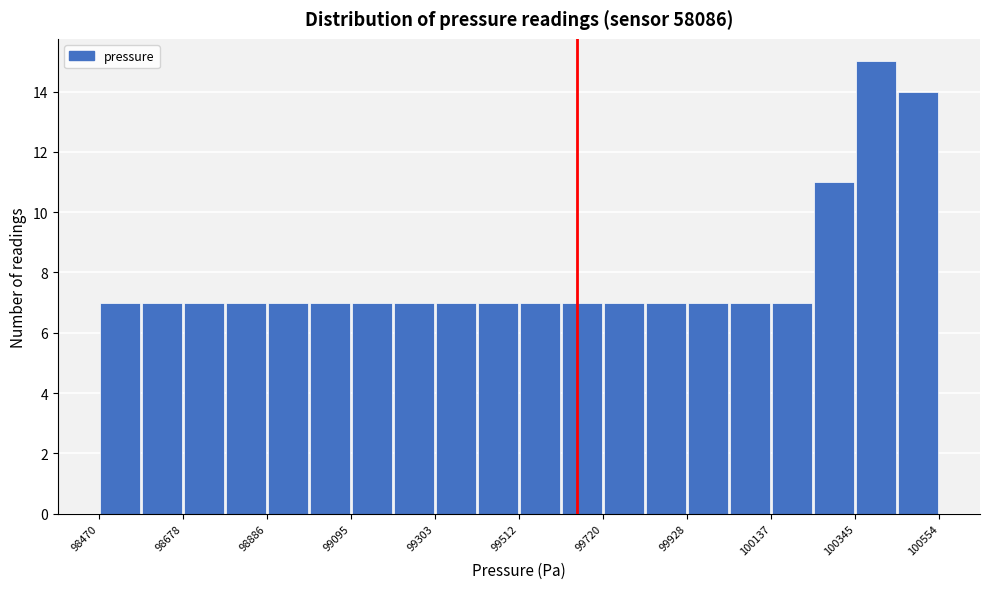

Around what value on the x-axis is the tallest bar? Give the approximate position of its centre, as read against the axis.

100400